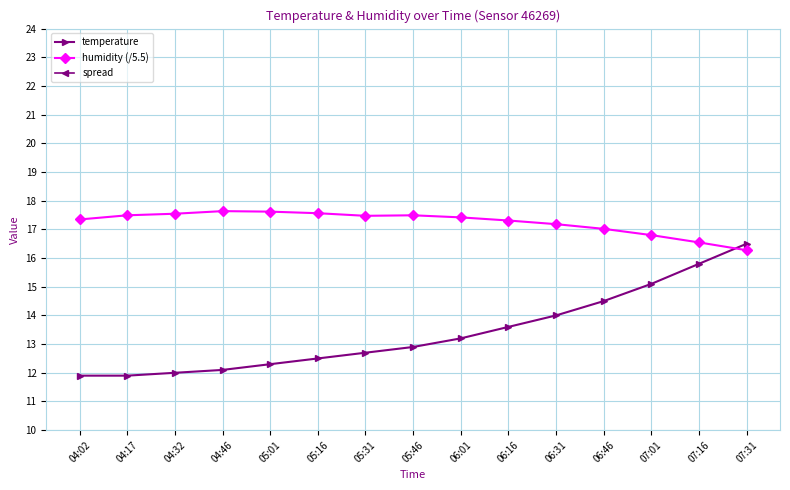

At which category is the sum across all series the highest?

04:46